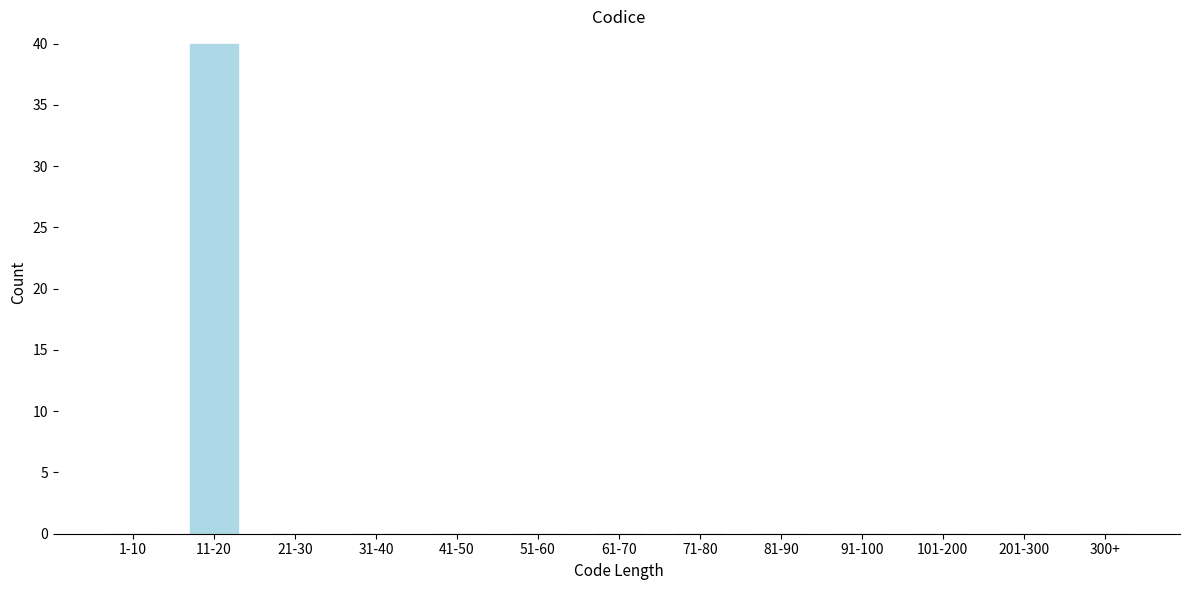

Reading left to right, extract all data points from this chart.

1-10=0	11-20=40	21-30=0	31-40=0	41-50=0	51-60=0	61-70=0	71-80=0	81-90=0	91-100=0	101-200=0	201-300=0	300+=0